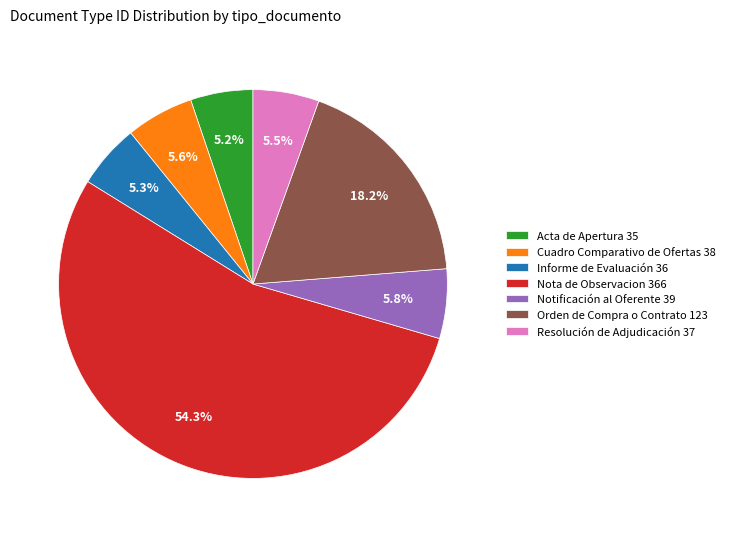

What percentage do Cuadro Comparativo de Ofertas 38 and Resolución de Adjudicación 37 together represent?

11.1%